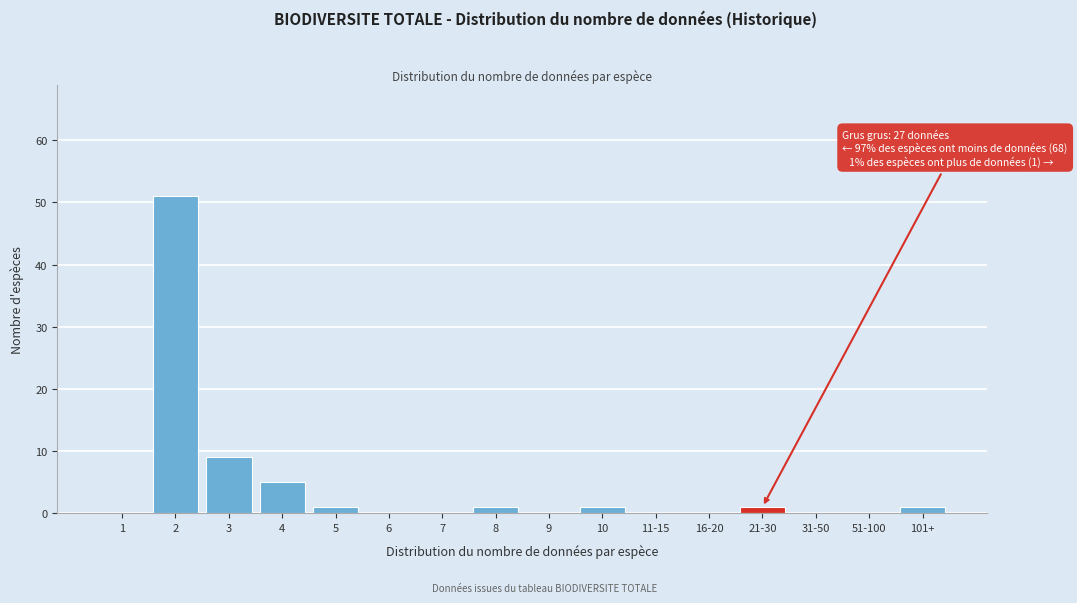

Reading left to right, extract all data points from this chart.

1=0	2=51	3=9	4=5	5=1	6=0	7=0	8=1	9=0	10=1	11-15=0	16-20=0	21-30=1	31-50=0	51-100=0	101+=1